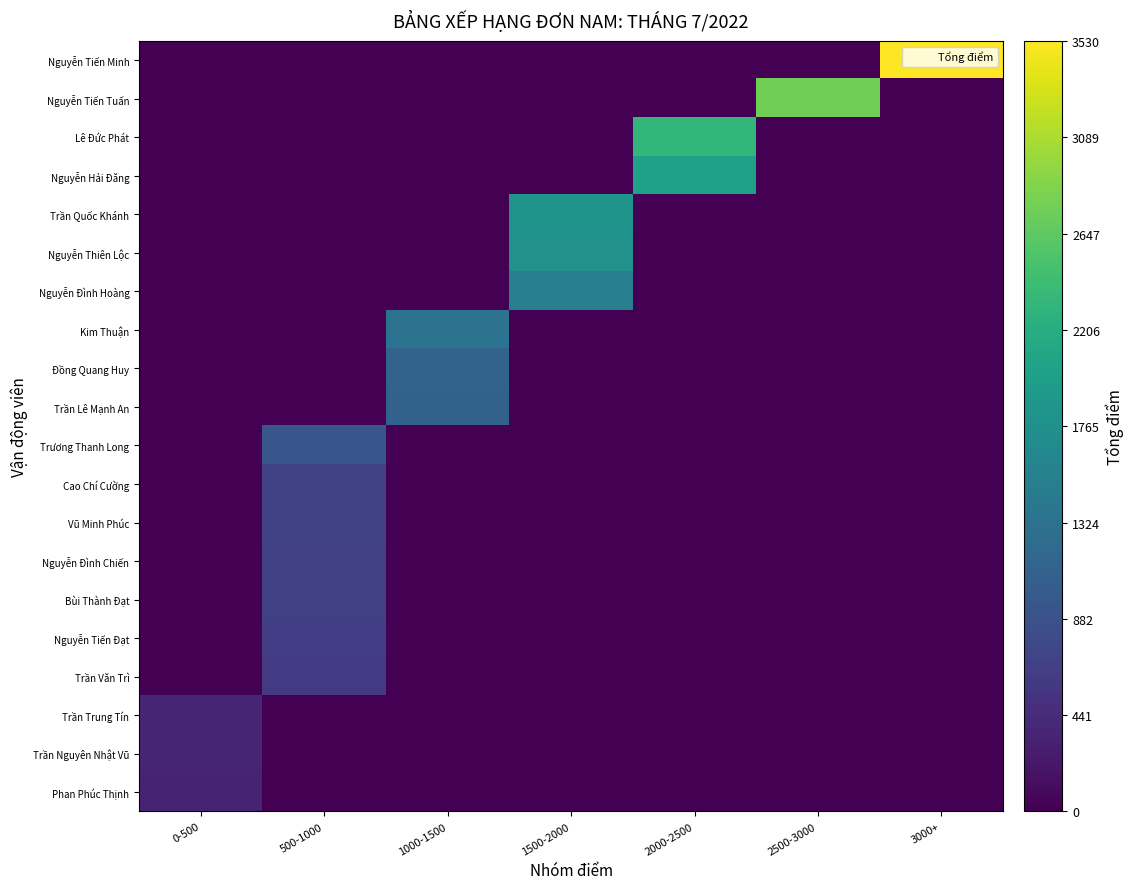

At how many categories does at least one series exceed 3000?

1